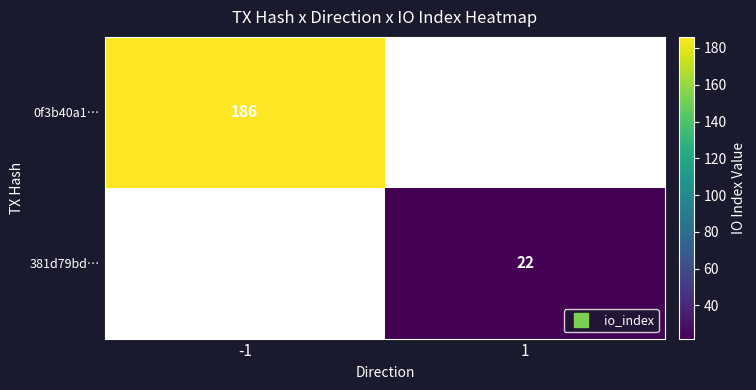

What is the maximum value shown in the chart?

186.0